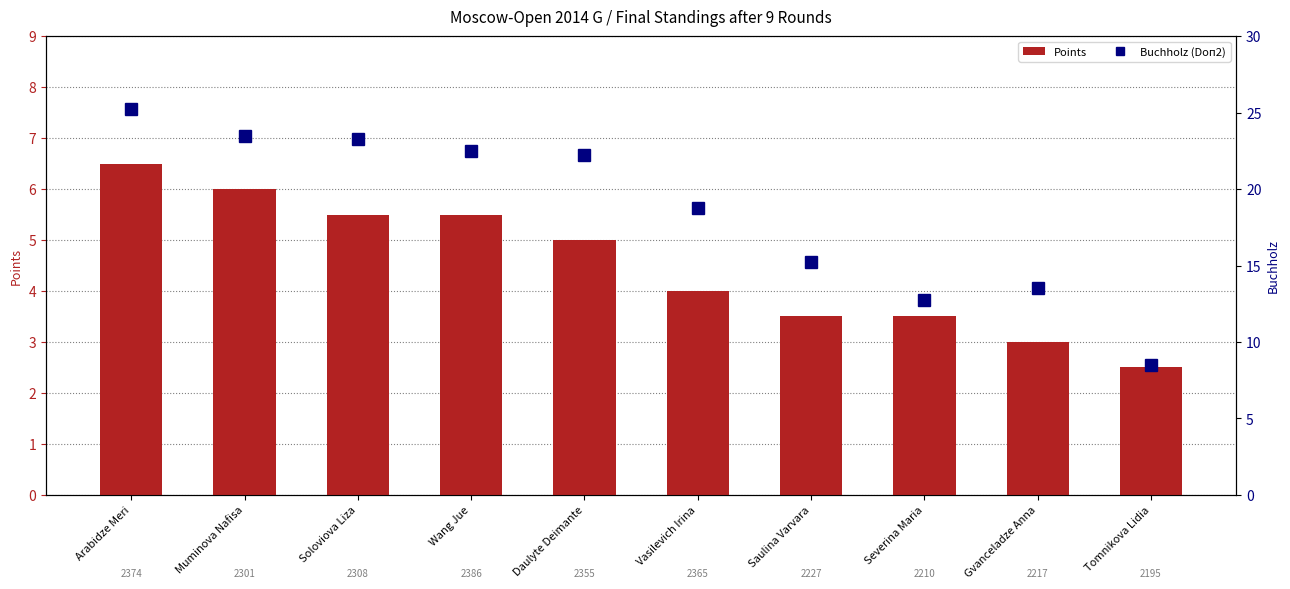

What is the label of the 2nd bar from the left?

Muminova Nafisa